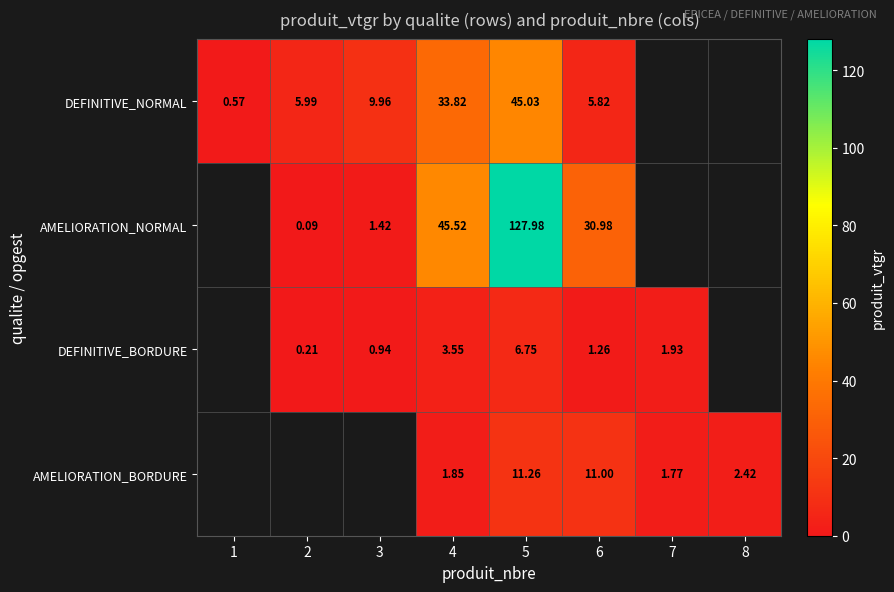

Is the value of DEFINITIVE_BORDURE at 7 greater than the value of DEFINITIVE_NORMAL at 1?

Yes